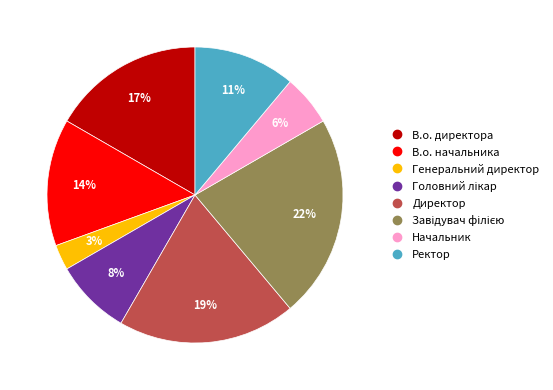

To the nearest percent, what portion does Генеральний директор represent?

3%